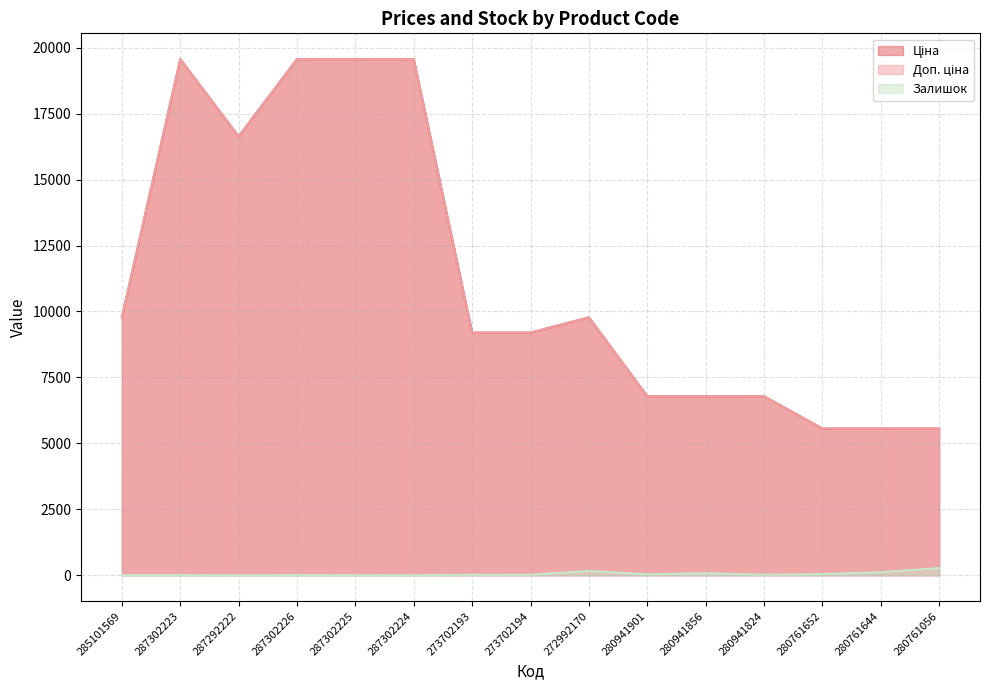

What is the label of the 12th point from the left?

280941824